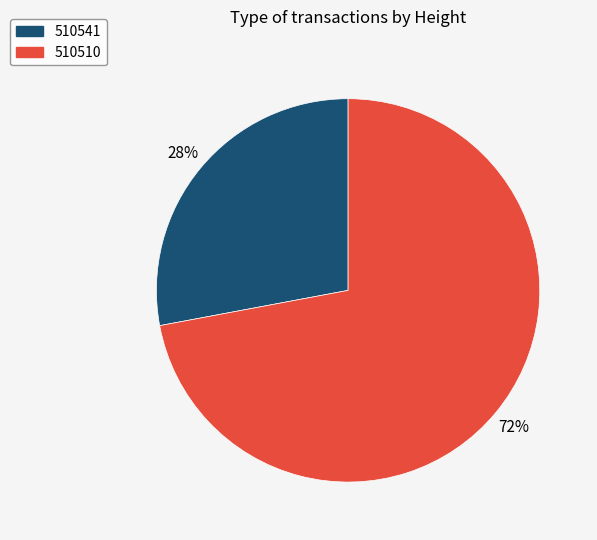

How many slices are in this pie chart?

2